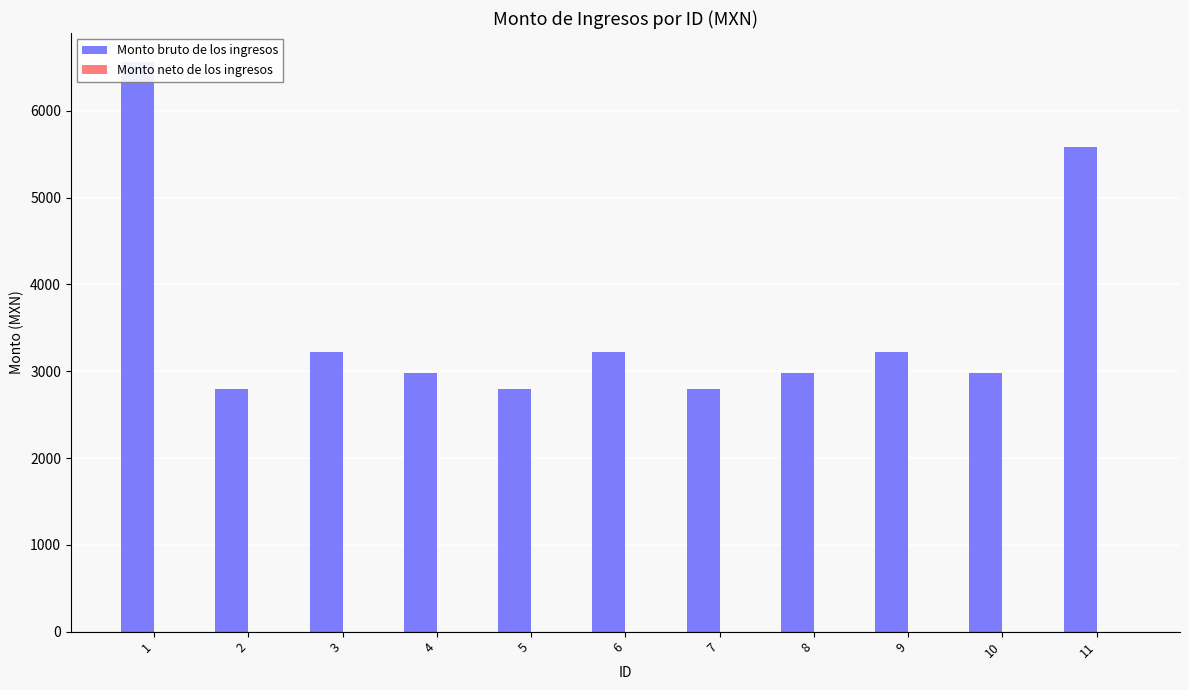

Reading left to right, what are all the values shown in this chart?

Monto bruto de los ingresos: 6567.0	2791.5	3225.0	2977.3	2791.5	3225.0	2791.5	2977.3	3225.0	2977.3	5583.0
Monto neto de los ingresos: 0.0	0.0	0.0	0.0	0.0	0.0	0.0	0.0	0.0	0.0	0.0